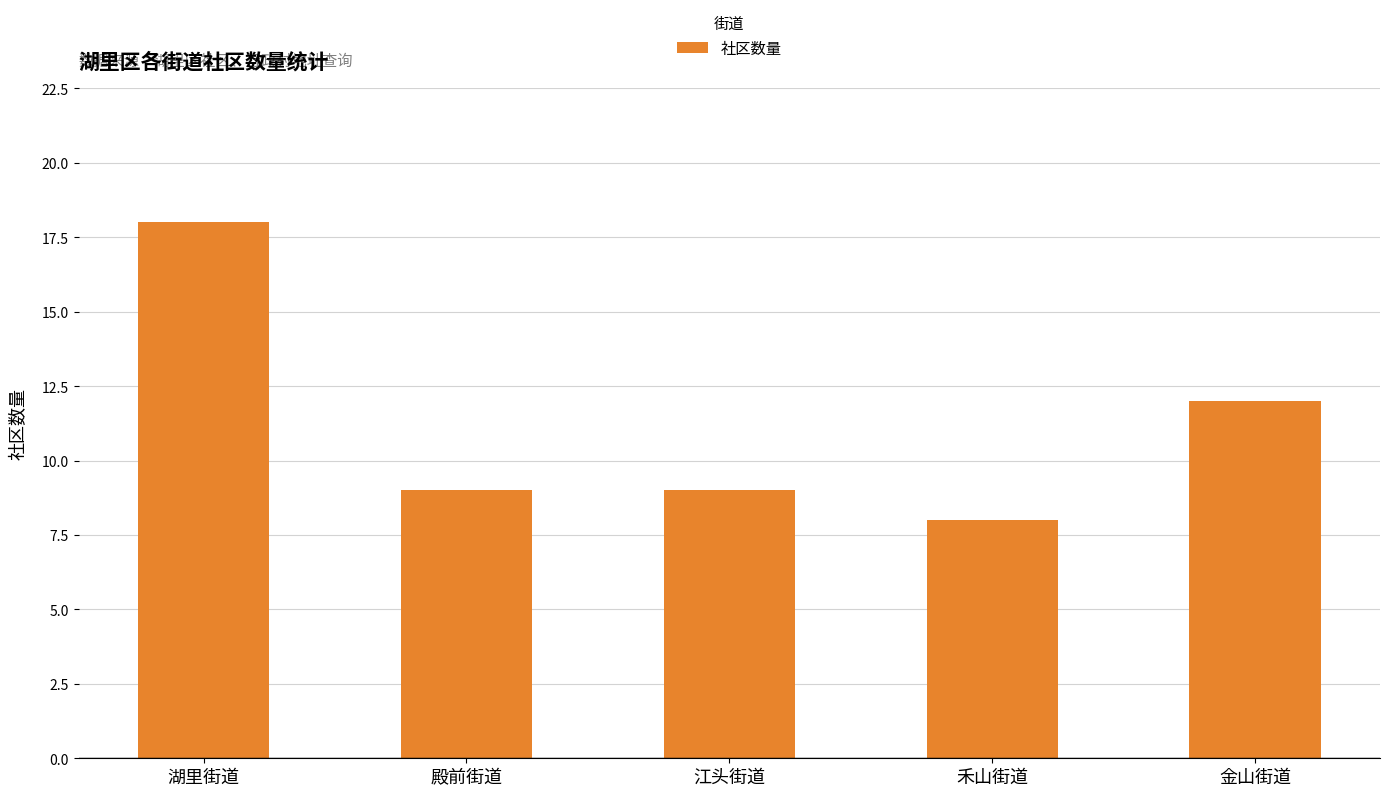

Which has a higher value, 湖里街道 or 江头街道?

湖里街道